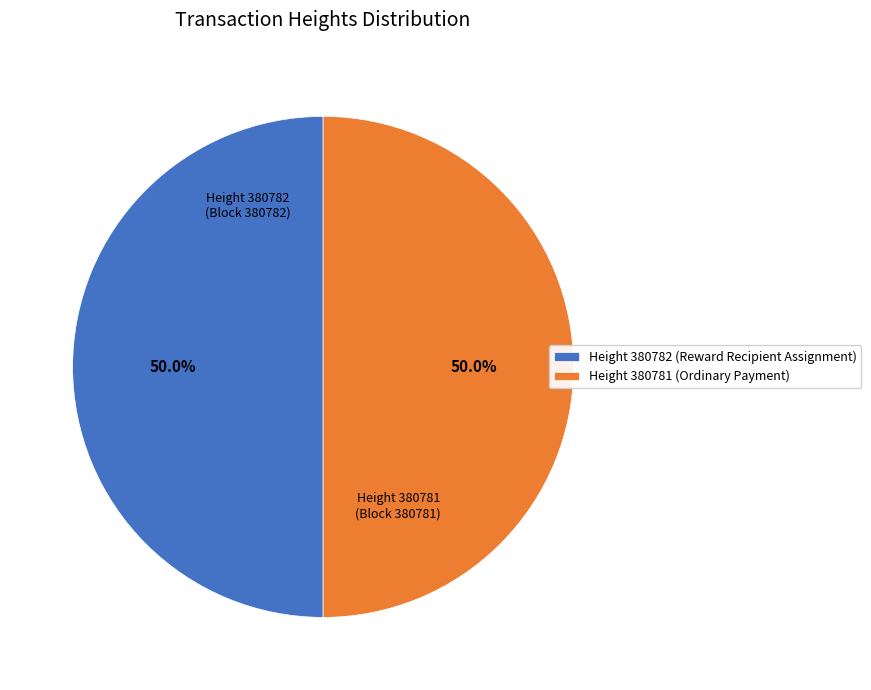

Do Height 380782 (Reward Recipient Assignment) and Height 380781 (Ordinary Payment) together represent more than half of the pie?

Yes